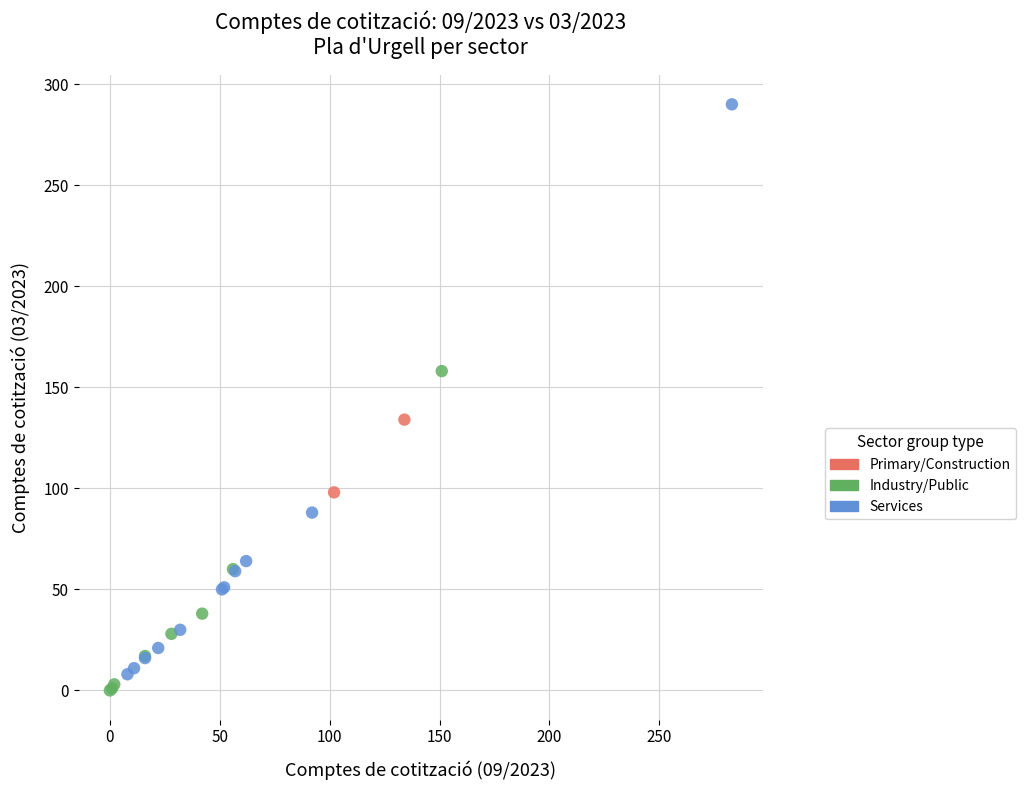

What are all the series names shown in the legend?

Primary/Construction, Industry/Public, Services